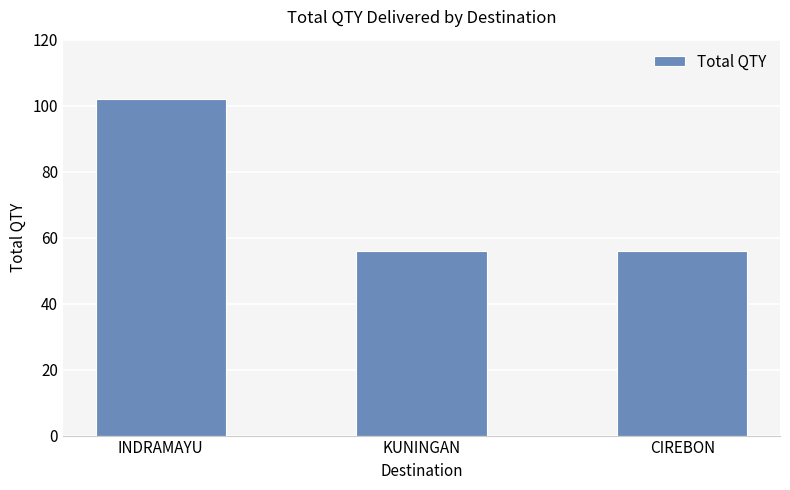

What is the ratio of the value at CIREBON to the value at KUNINGAN?

1.0